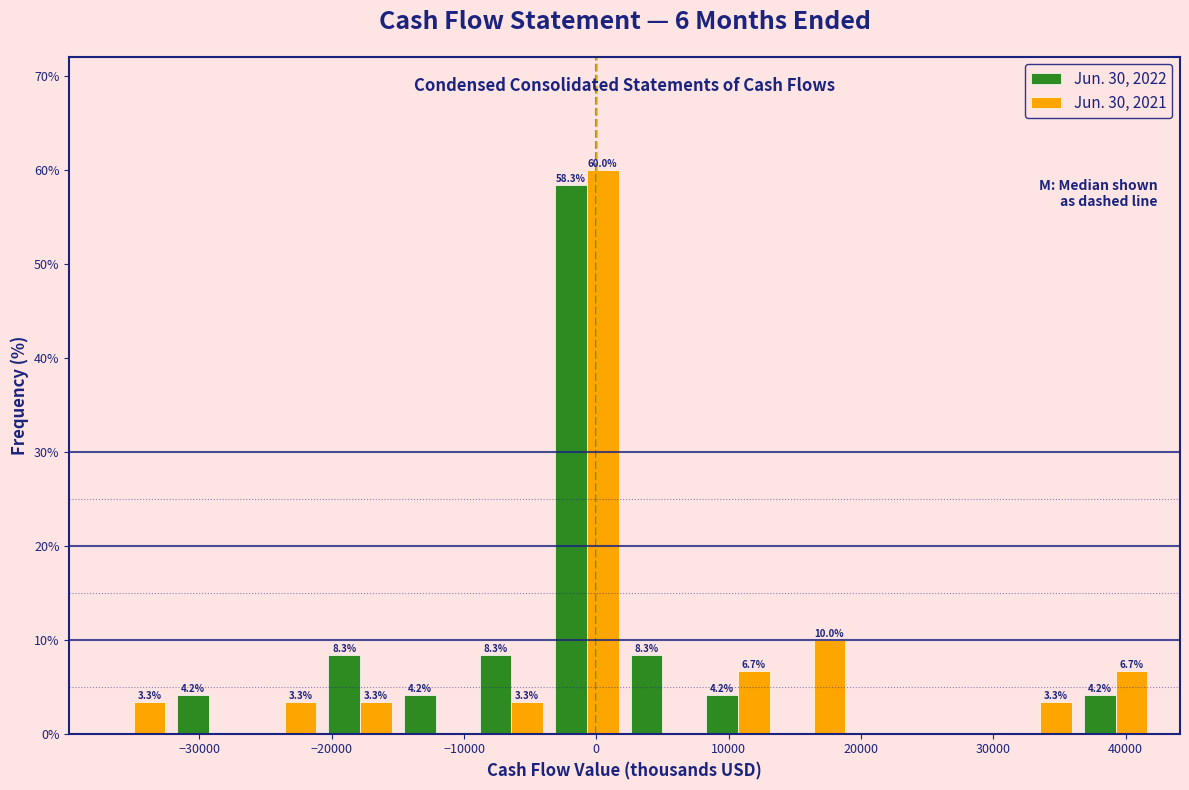

In the Jun. 30, 2021 series, which range on the x-axis has the tallest bar?

-4000 to 2000